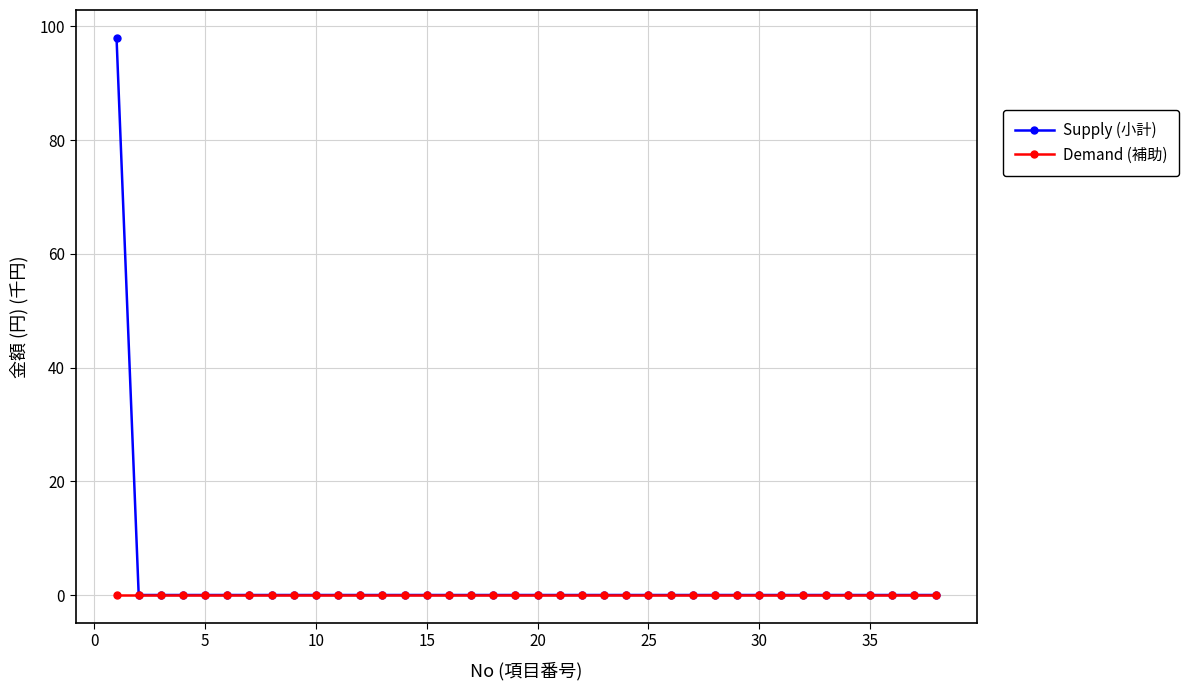

Which series has the widest spread of values?

Supply (小計)